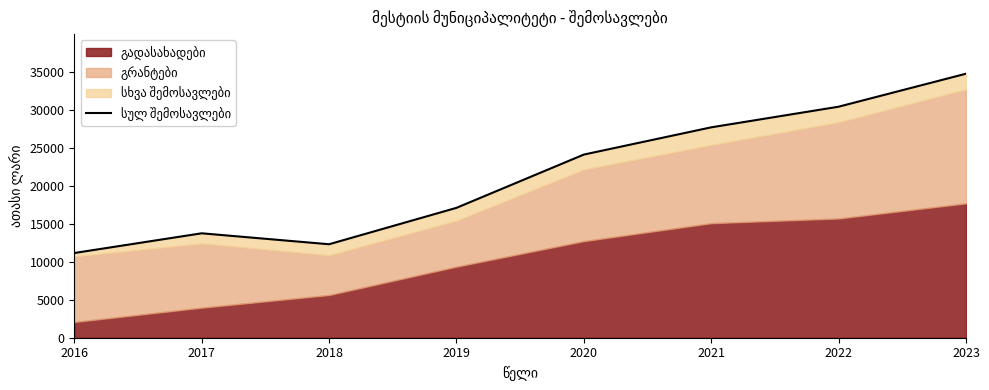

List the labels in order of value, smallest first.

2016, 2018, 2017, 2019, 2020, 2021, 2022, 2023